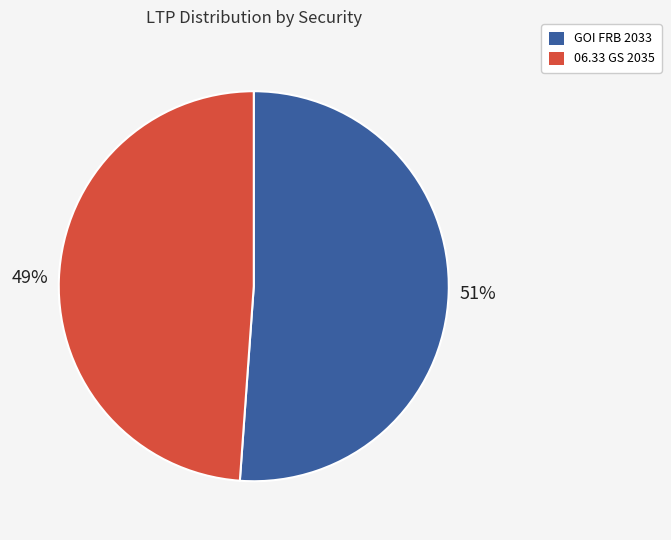

Do 06.33 GS 2035 and GOI FRB 2033 together represent more than half of the pie?

Yes